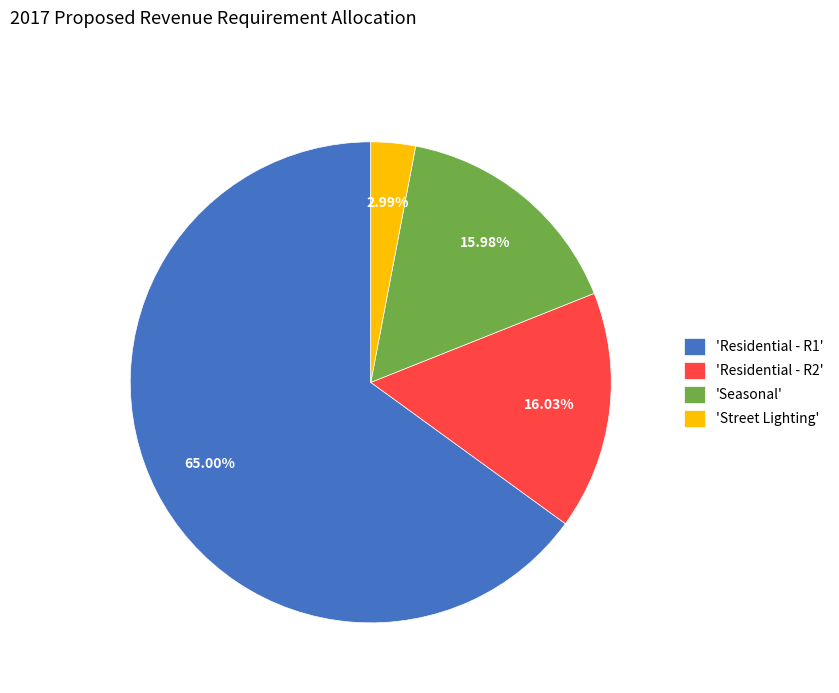

What is the smallest slice in the pie chart?

'Street Lighting'